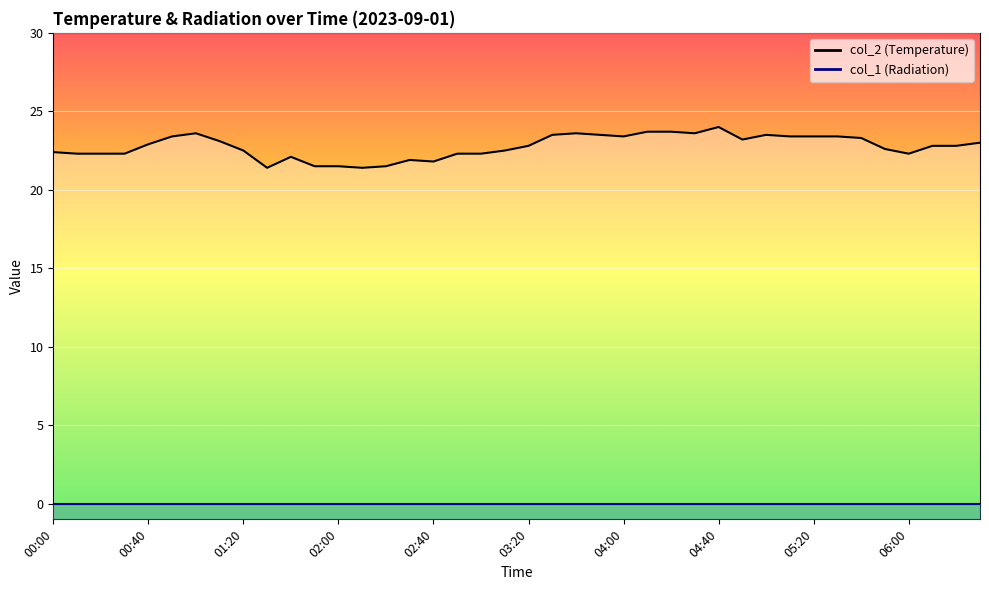

List the labels in order of value, largest first.

04:40, 04:10, 04:20, 01:00, 03:40, 04:30, 03:30, 03:50, 05:00, 00:50, 04:00, 05:10, 05:20, 05:30, 05:40, 04:50, 01:10, 06:30, 00:40, 03:20, 06:10, 06:20, 05:50, 01:20, 03:10, 00:00, 00:10, 00:20, 00:30, 02:50, 03:00, 06:00, 01:40, 02:30, 02:40, 01:50, 02:00, 02:20, 01:30, 02:10